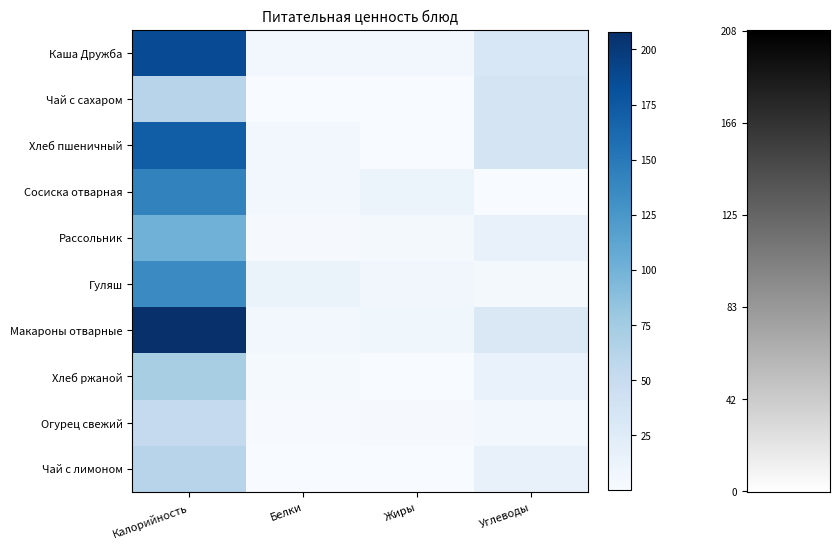

Reading left to right, list all the values displayed in this chart.

Каша Дружба: Калорийность=185.6	Белки=5.1	Жиры=5.1	Углеводы=31.8
Чай с сахаром: Калорийность=61.3	Белки=0.1	Жиры=0.7	Углеводы=37.0
Хлеб пшеничный: Калорийность=170.9	Белки=6.1	Жиры=0.7	Углеводы=37.4
Сосиска отварная: Калорийность=142.0	Белки=5.8	Жиры=12.8	Углеводы=0.8
Рассольник: Калорийность=101.3	Белки=2.2	Жиры=3.5	Углеводы=15.0
Гуляш: Калорийность=135.0	Белки=13.9	Жиры=6.7	Углеводы=4.5
Макароны отварные: Калорийность=208.0	Белки=5.0	Жиры=7.5	Углеводы=30.1
Хлеб ржаной: Калорийность=71.0	Белки=2.8	Жиры=0.5	Углеводы=14.6
Огурец свежий: Калорийность=52.2	Белки=1.3	Жиры=2.3	Углеводы=6.5
Чай с лимоном: Калорийность=61.3	Белки=0.2	Жиры=0.1	Углеводы=15.0